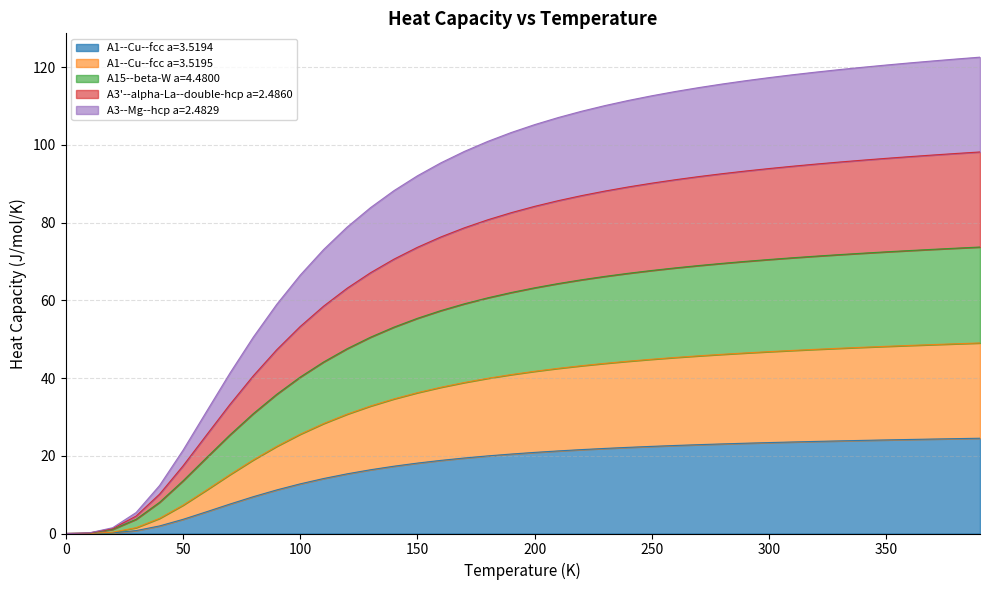

Count the number of categories in the chart.

40